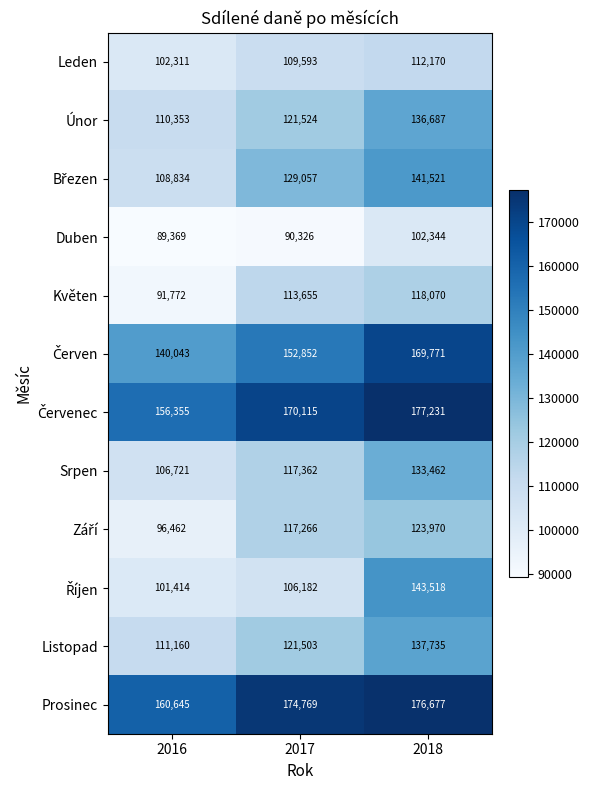

How many series are shown in this chart?

12